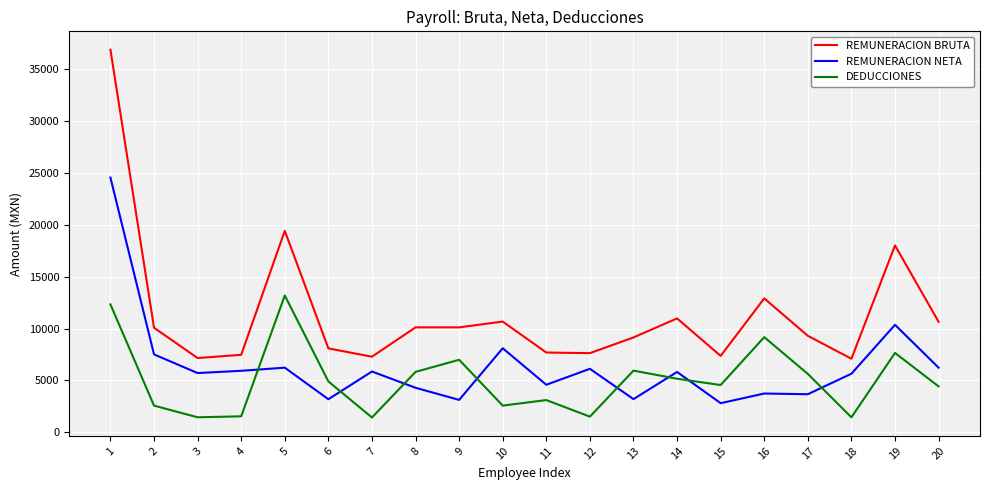

What is the difference between the maximum and minimum values in the REMUNERACION NETA series?

21753.0